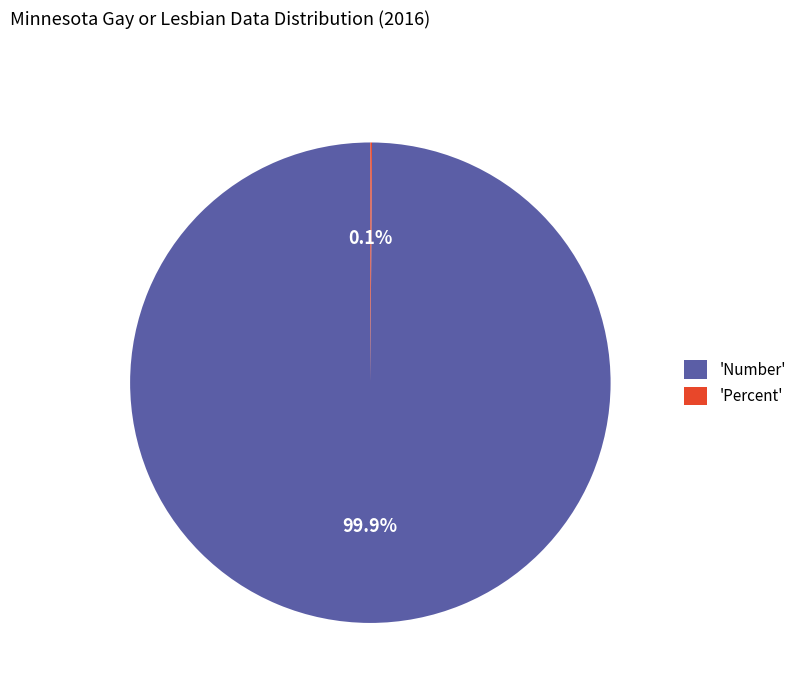

What portion of the pie excludes 'Number'?

0.1%